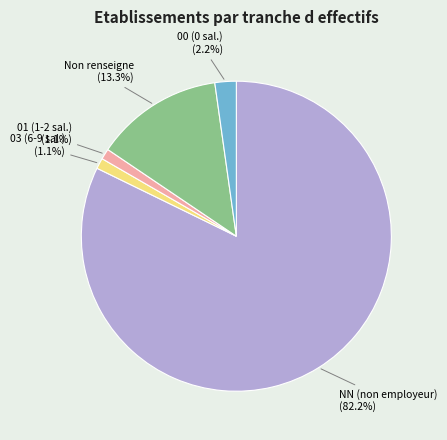

Is there any slice that represents more than half of the pie?

Yes